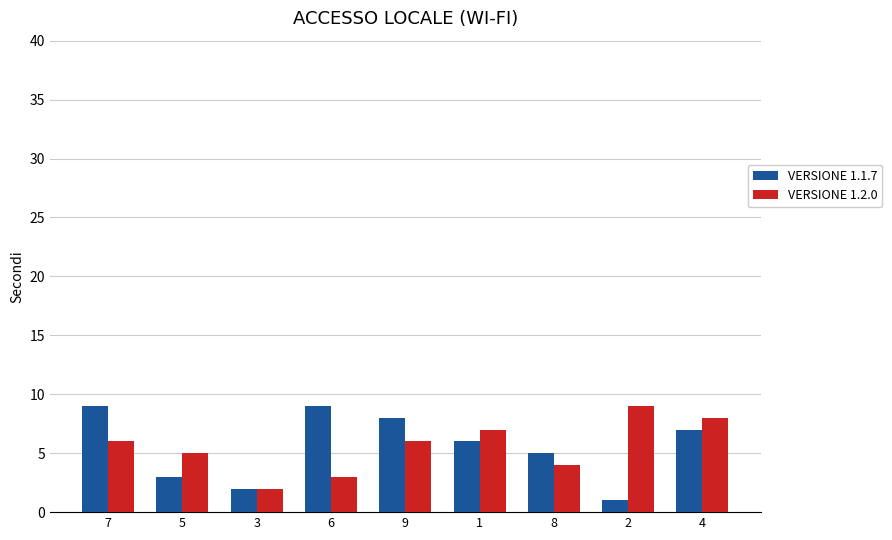

The value of VERSIONE 1.1.7 at 5 is 5. True or false?

False